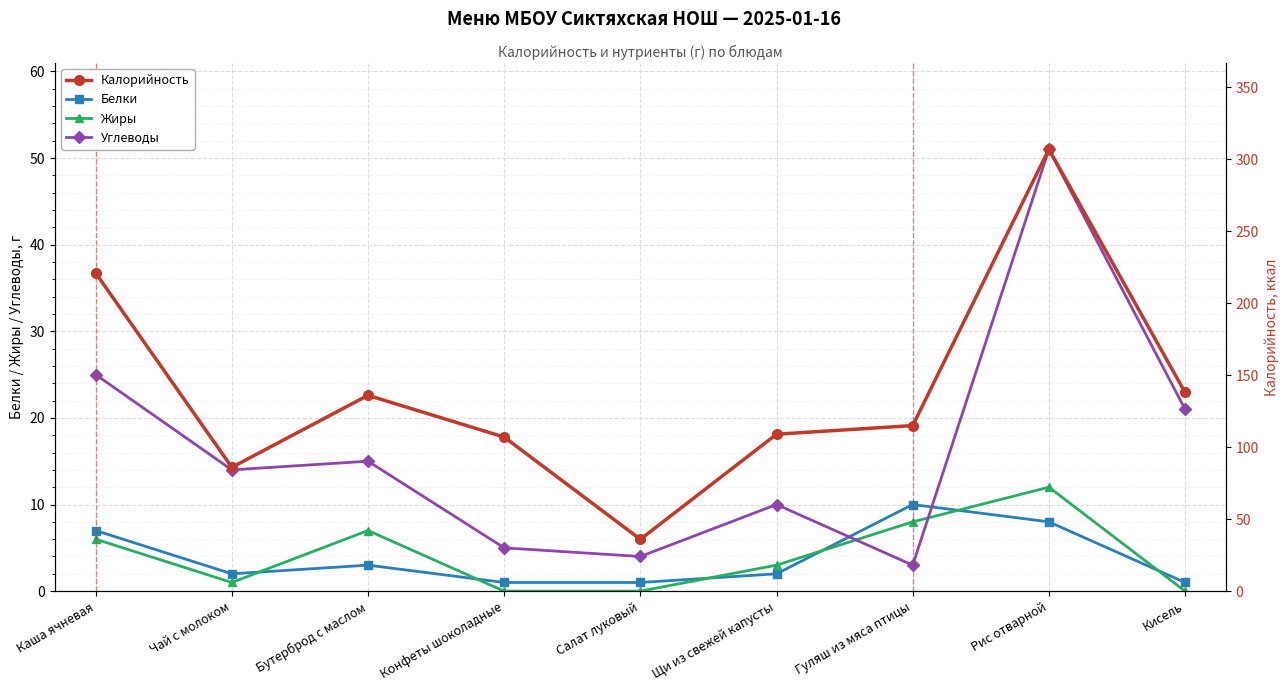

What is the value of the Калорийность point at the 6th from the left?

109